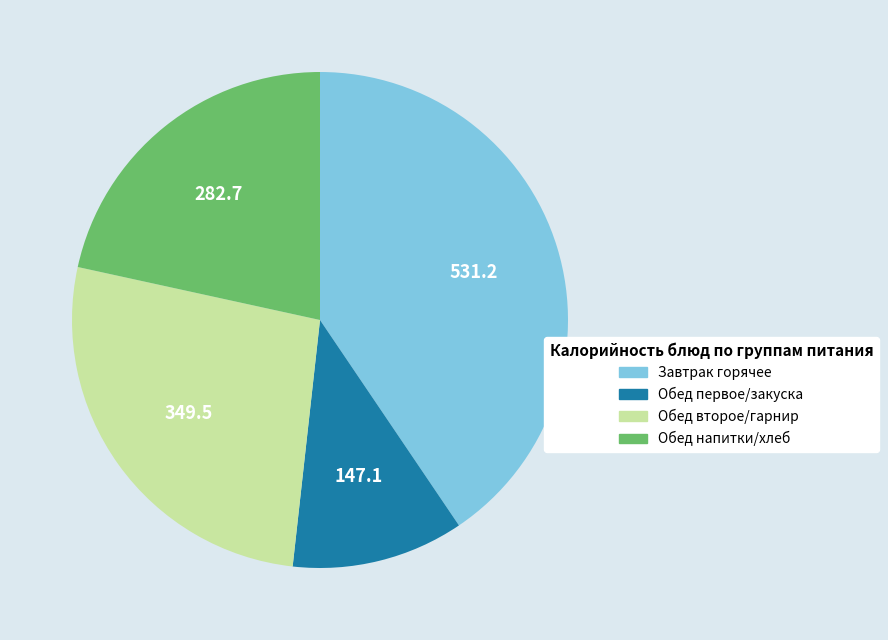

Does any single category account for the majority?

No